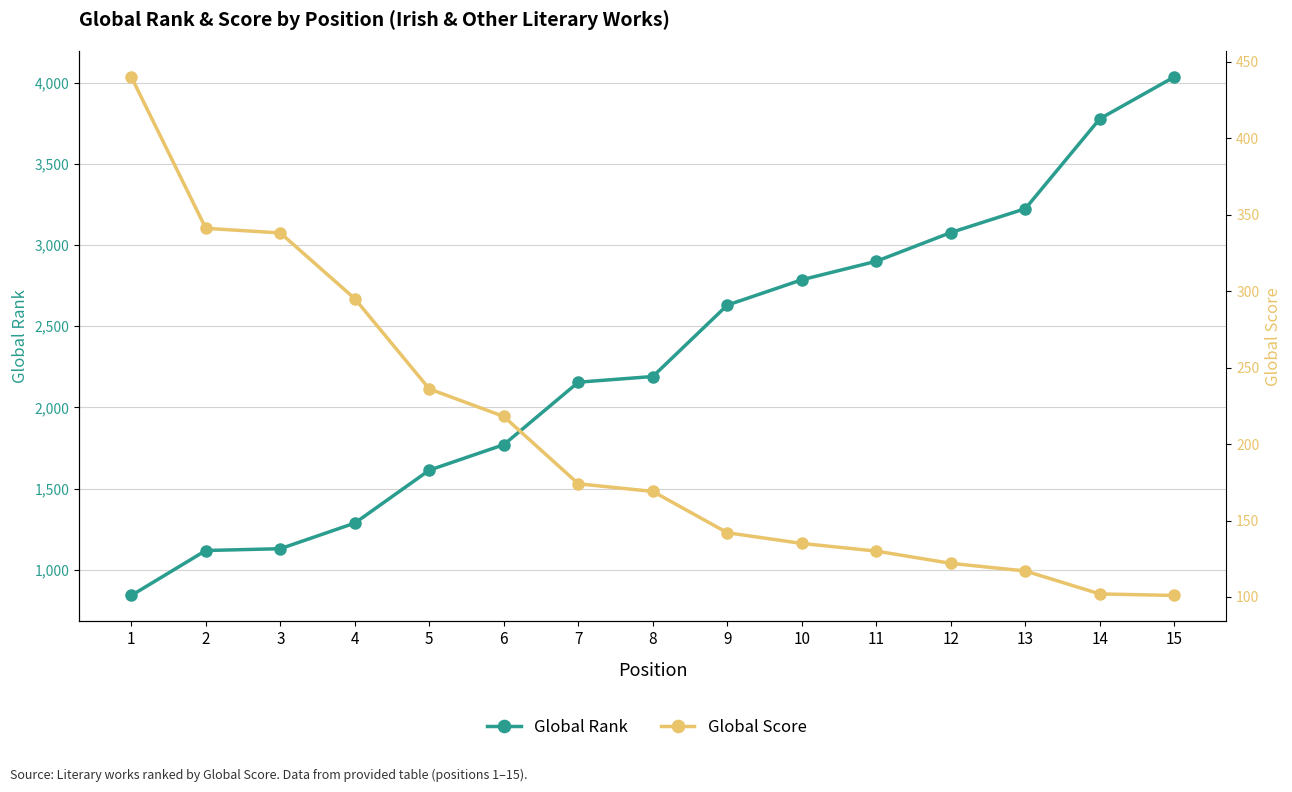

What is the smallest value displayed?

101